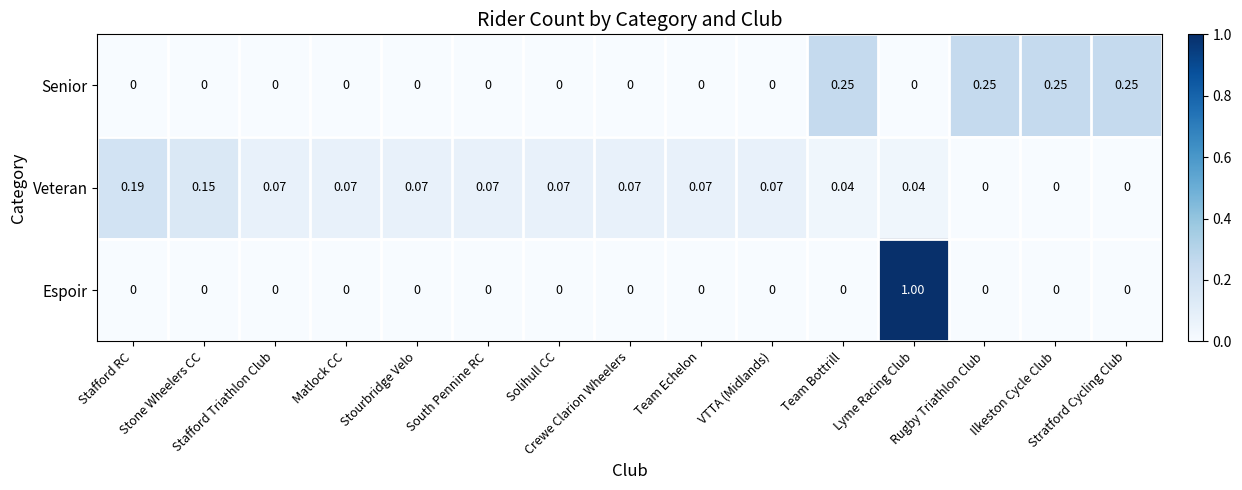

How many distinct data groups are displayed?

3